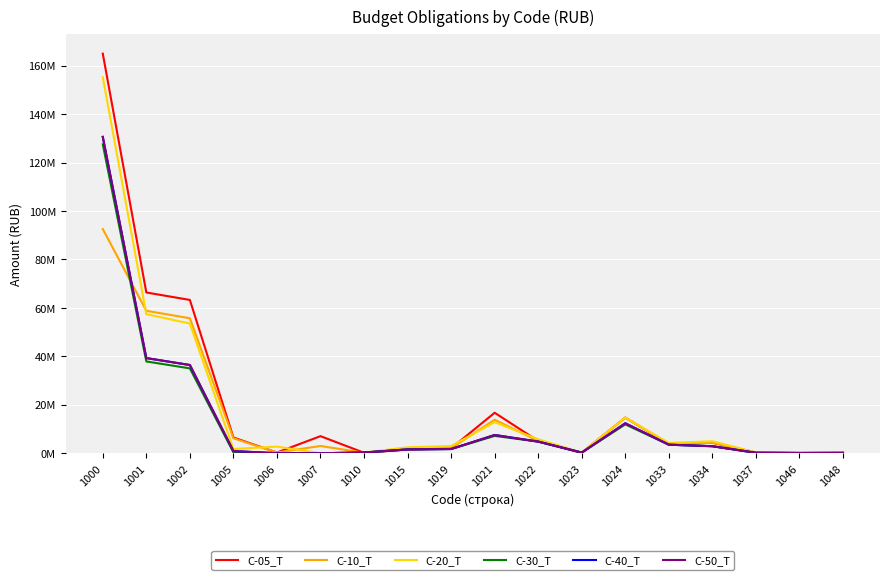

Does the chart display data point markers on the line(s)?

No